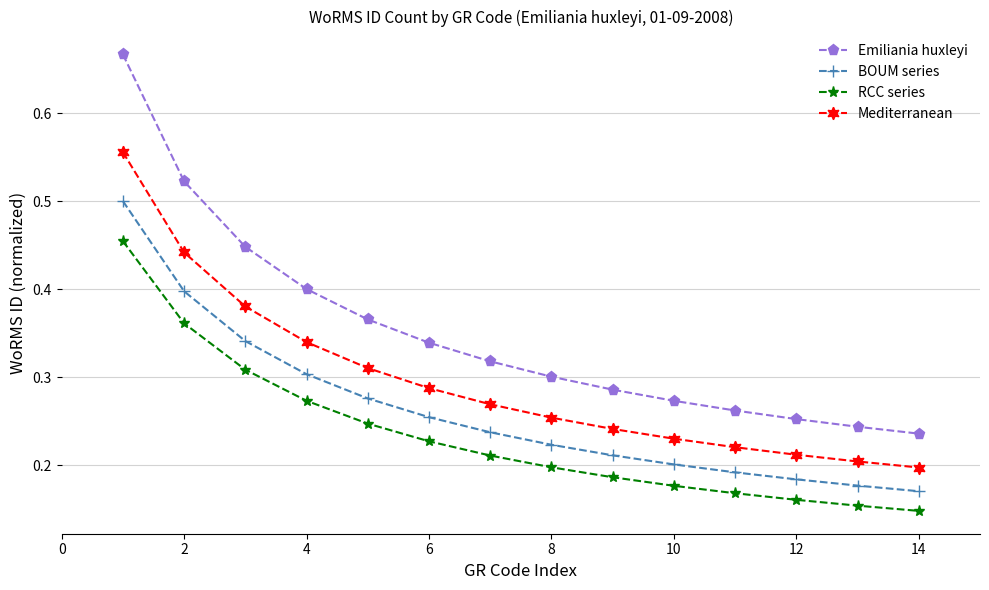

Which series has the largest range (max minus min)?

Emiliania huxleyi